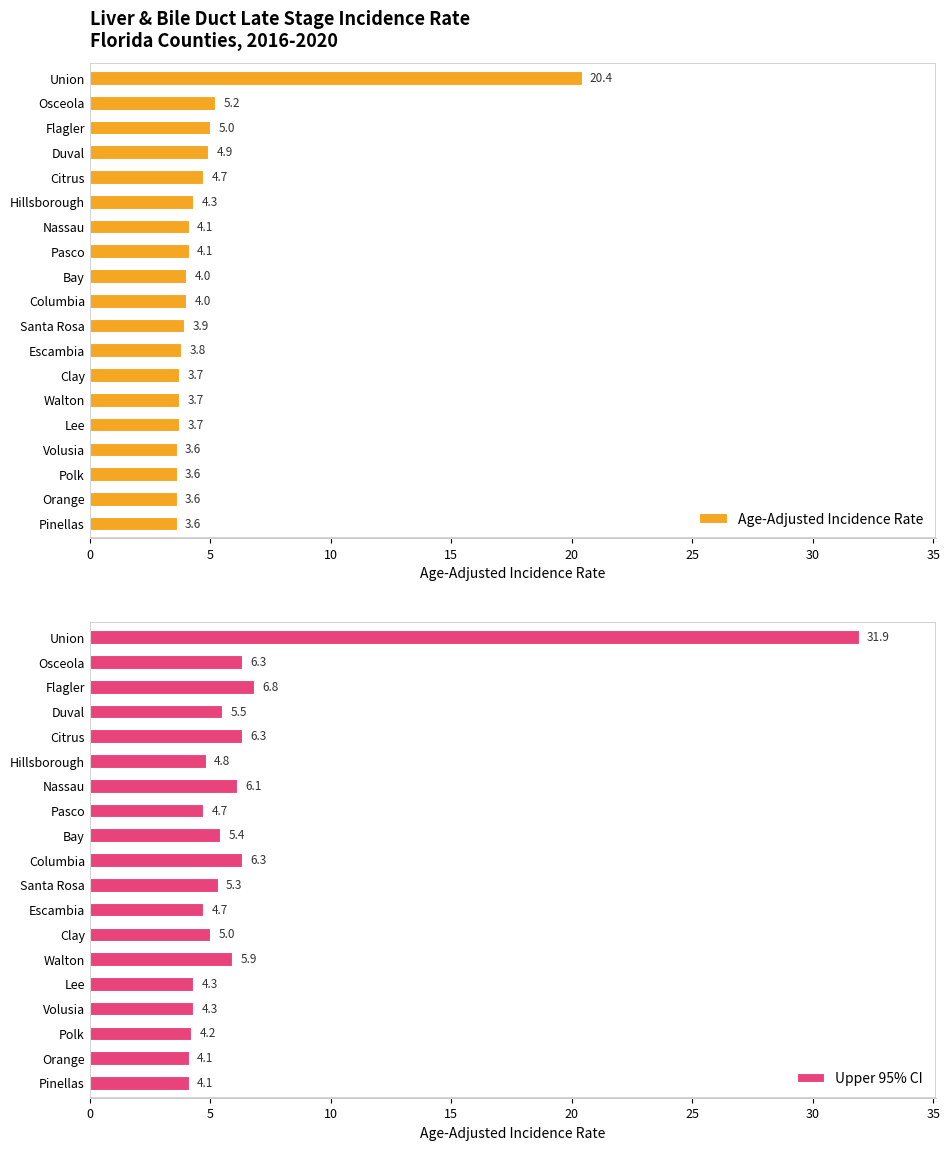

Reading left to right, extract all data points from this chart.

Age-Adjusted Incidence Rate: 20.4	5.2	5.0	4.9	4.7	4.3	4.1	4.1	4.0	4.0	3.9	3.8	3.7	3.7	3.7	3.6	3.6	3.6	3.6
Upper 95% CI: 31.9	6.3	6.8	5.5	6.3	4.8	6.1	4.7	5.4	6.3	5.3	4.7	5.0	5.9	4.3	4.3	4.2	4.1	4.1